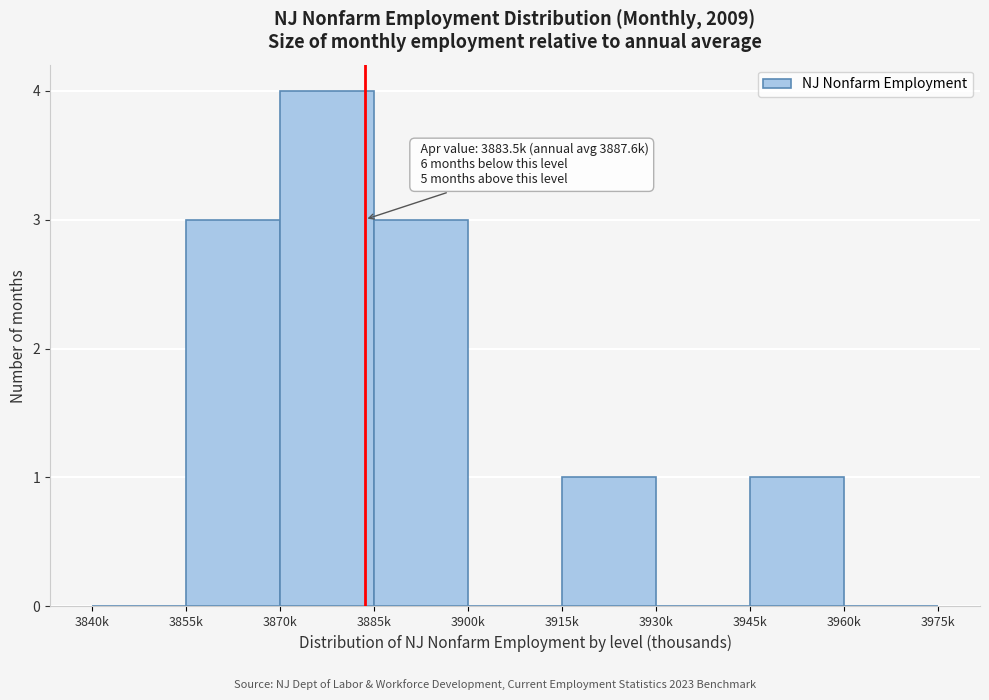

Reading left to right, transcribe all the data shown in this chart.

3840k=0	3855k=3	3870k=4	3885k=3	3900k=0	3915k=1	3930k=0	3945k=1	3960k=0